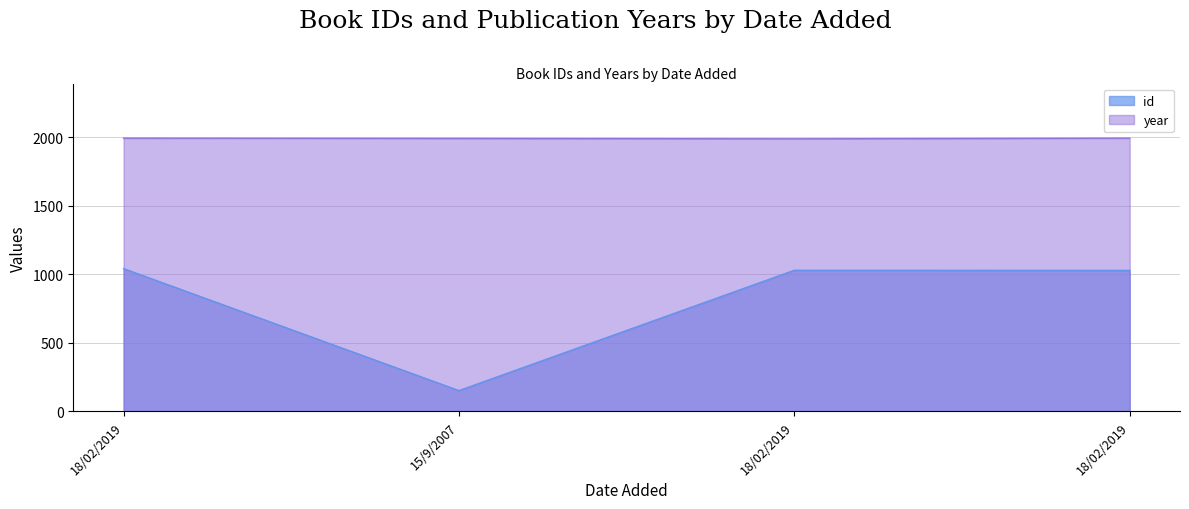

What is the difference between the maximum and minimum values in the year series?

5